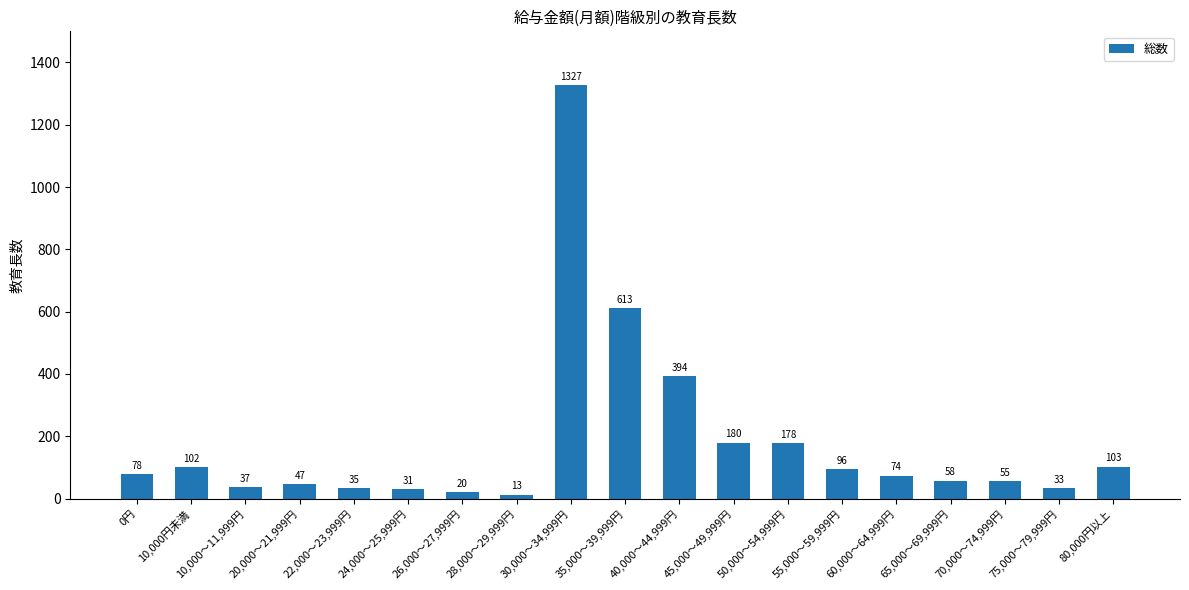

Does the chart contain any negative values?

No